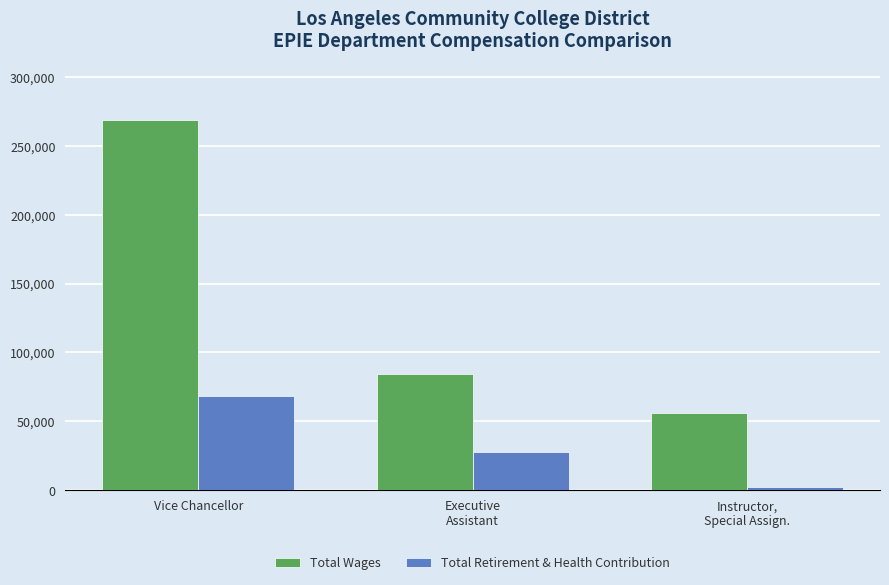

Reading right to left, transcribe all the data shown in this chart.

Total Wages: 56141	84032	268913
Total Retirement & Health Contribution: 2246	27650	68075